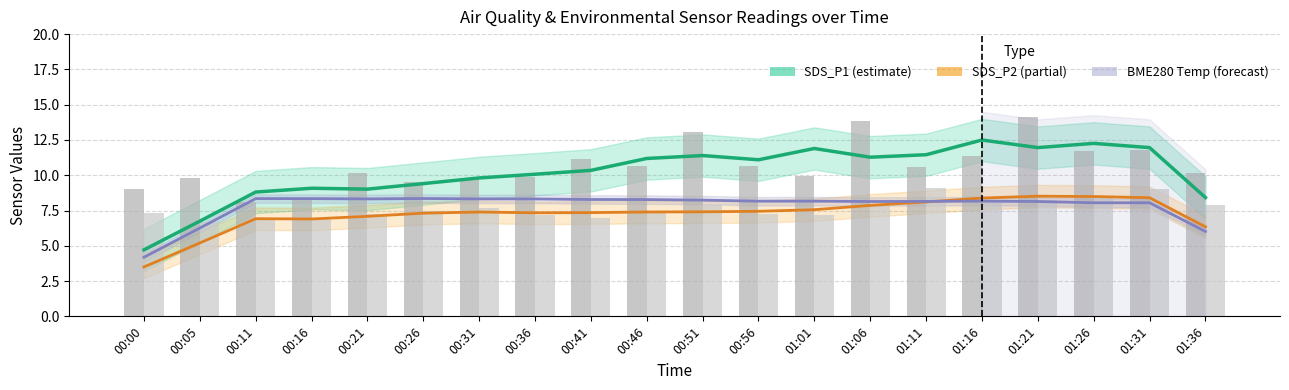

At how many categories does at least one series exceed 5?

20